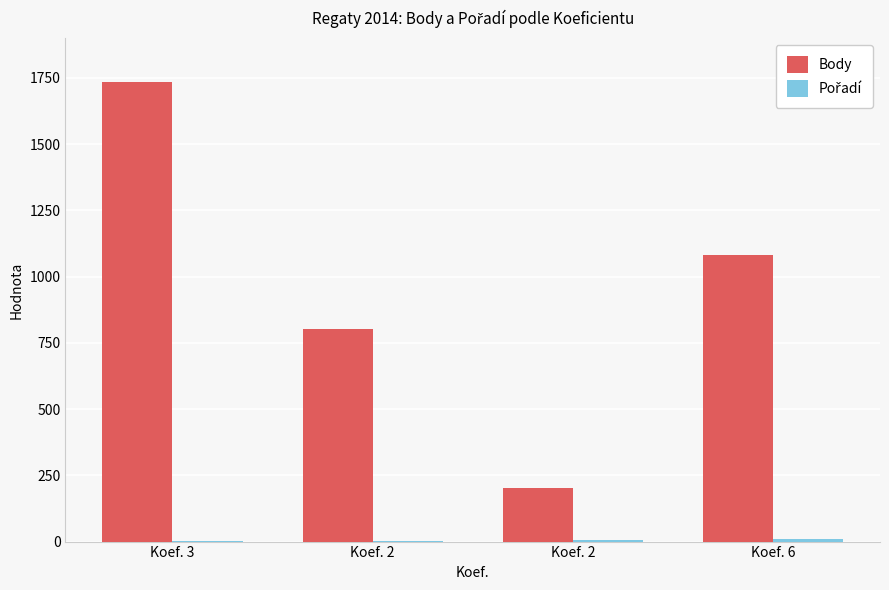

Which has a higher value, Koef. 2 or Koef. 3?

Koef. 3